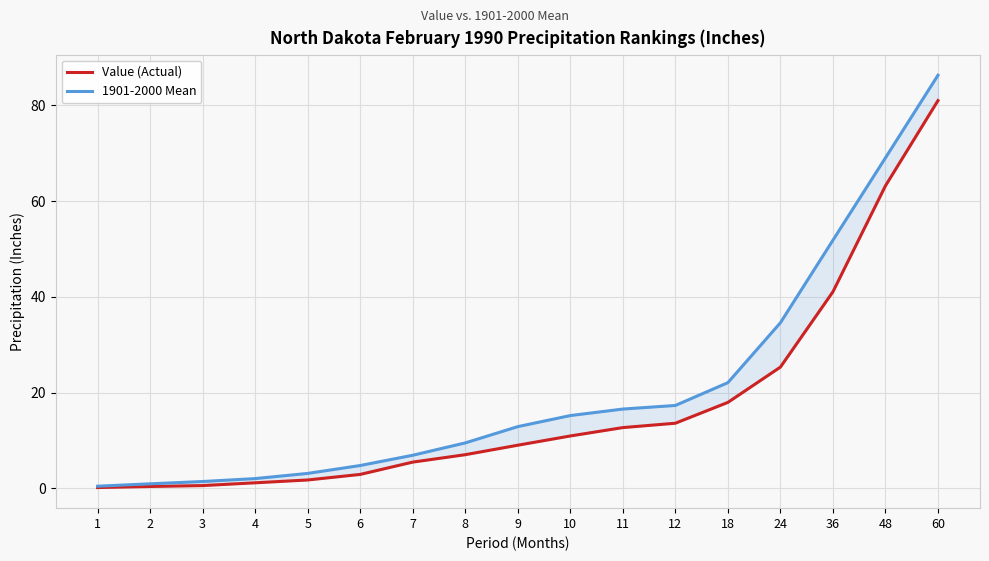

True or false: Value (Actual) has more than 2 interior local peaks.

False